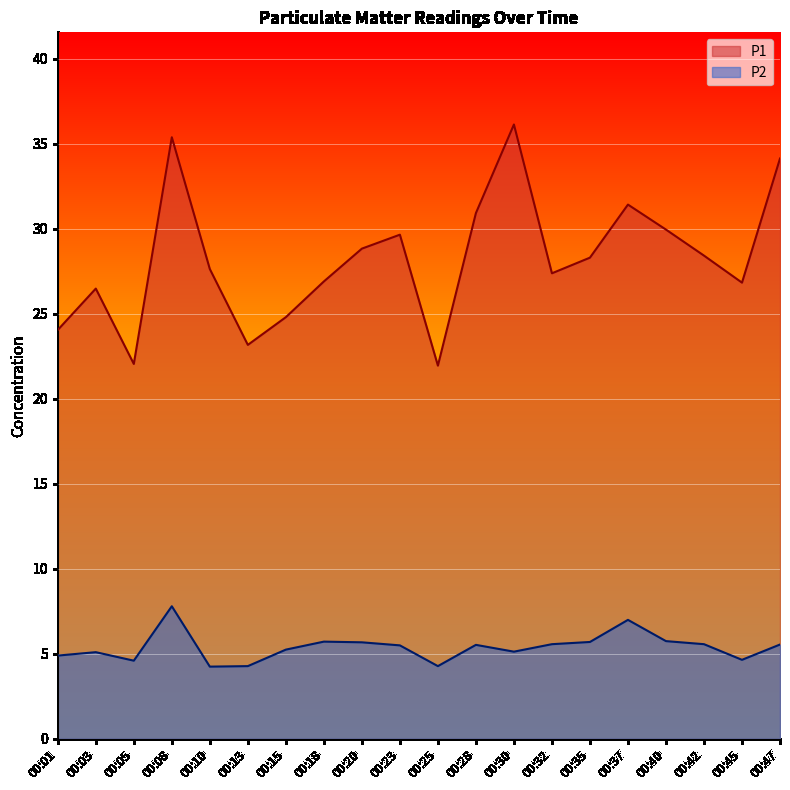

Reading left to right, transcribe all the data shown in this chart.

P1: 00:01=24.1	00:03=26.5	00:05=22.1	00:08=35.4	00:10=27.6	00:13=23.2	00:15=24.8	00:18=26.9	00:20=28.8	00:23=29.6	00:25=21.9	00:28=30.9	00:30=36.1	00:32=27.4	00:35=28.3	00:37=31.4	00:40=29.9	00:42=28.4	00:45=26.8	00:47=34.1
P2: 00:01=4.9	00:03=5.1	00:05=4.6	00:08=7.8	00:10=4.2	00:13=4.3	00:15=5.2	00:18=5.7	00:20=5.7	00:23=5.5	00:25=4.3	00:28=5.5	00:30=5.1	00:32=5.6	00:35=5.7	00:37=7.0	00:40=5.8	00:42=5.6	00:45=4.7	00:47=5.5